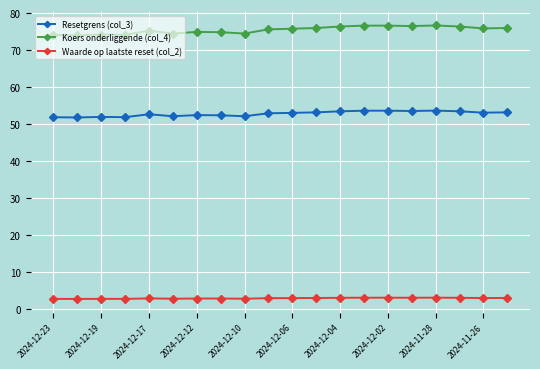

Which series has the largest total across all categories?

Koers onderliggende (col_4)